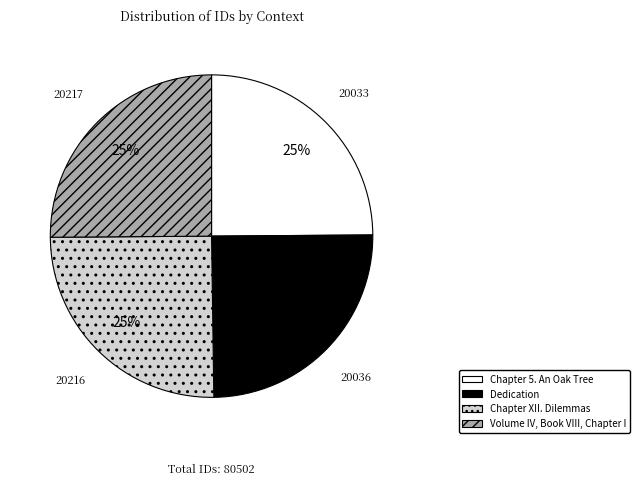

To the nearest percent, what is the combined percentage of Volume IV, Book VIII, Chapter I and Chapter XII. Dilemmas?

50%